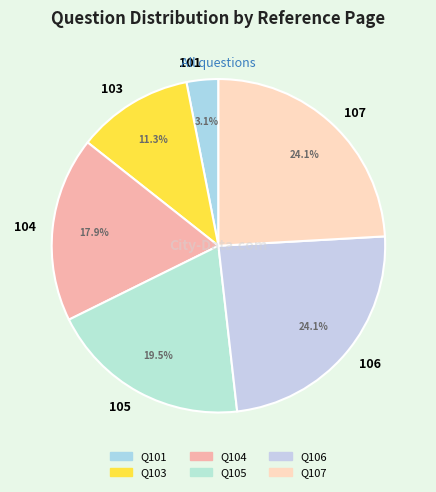

What percentage do 101 and 105 together represent?

22.6%